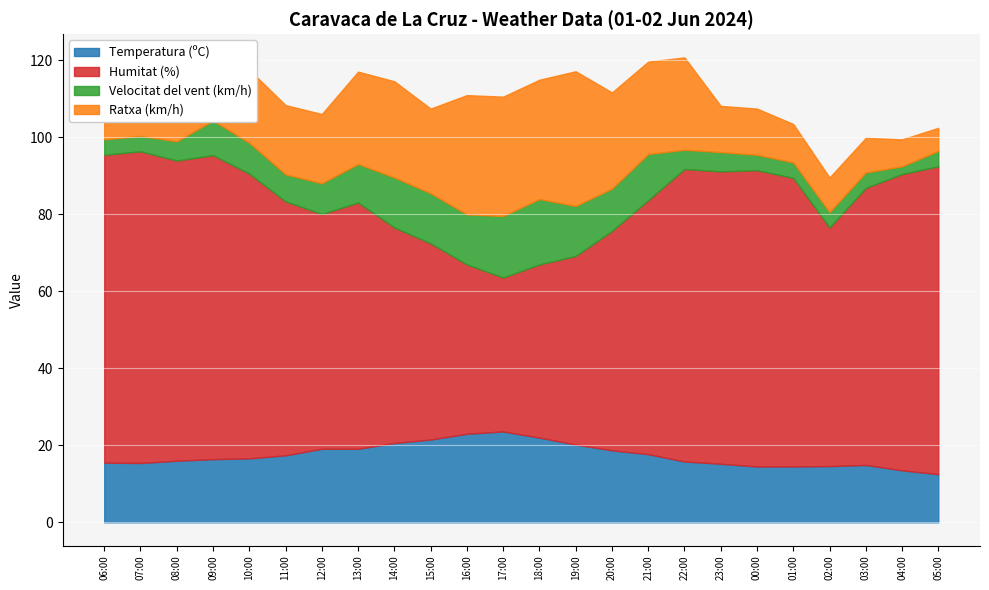

Which series has the largest range (max minus min)?

Humitat (%)